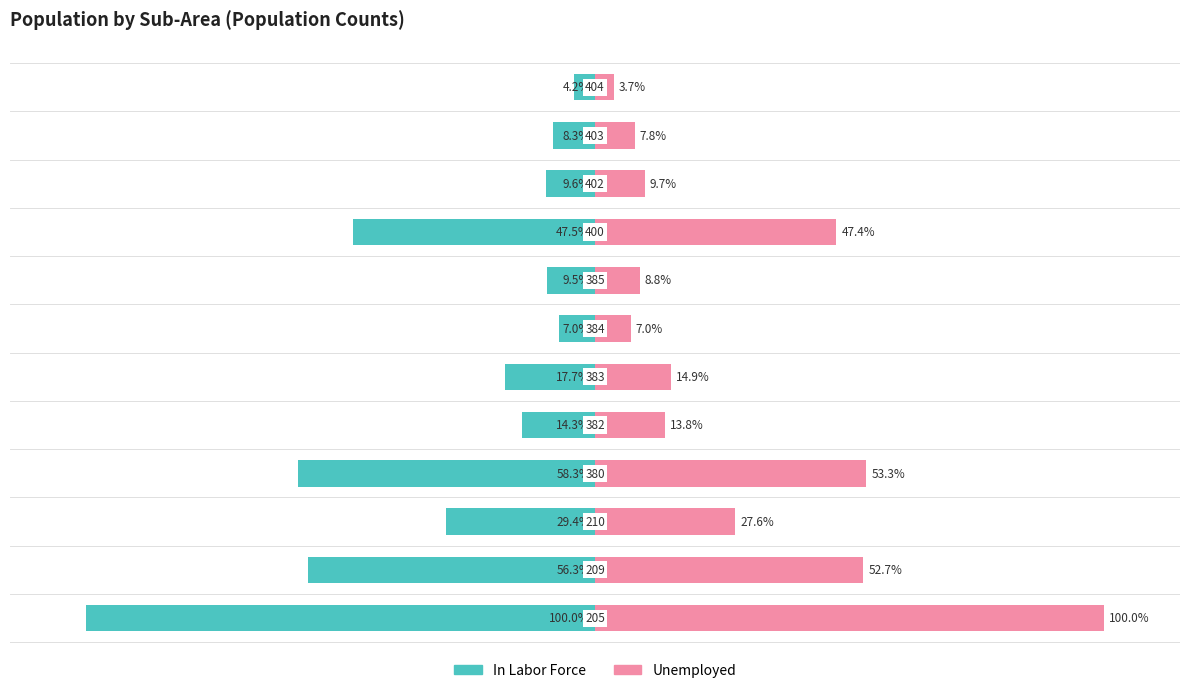

What is the difference between the highest and lowest values at 5?

32.6